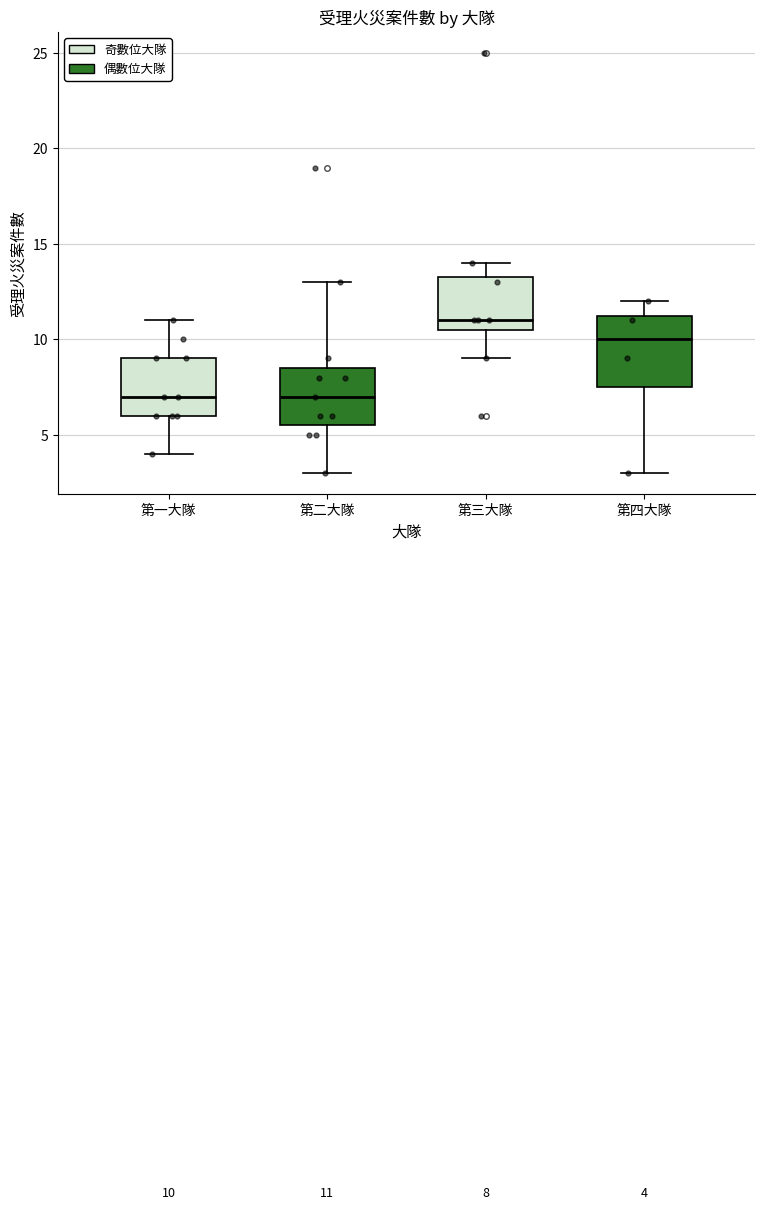

Which box is the tallest, from its lower edge to its upper edge?

第四大隊